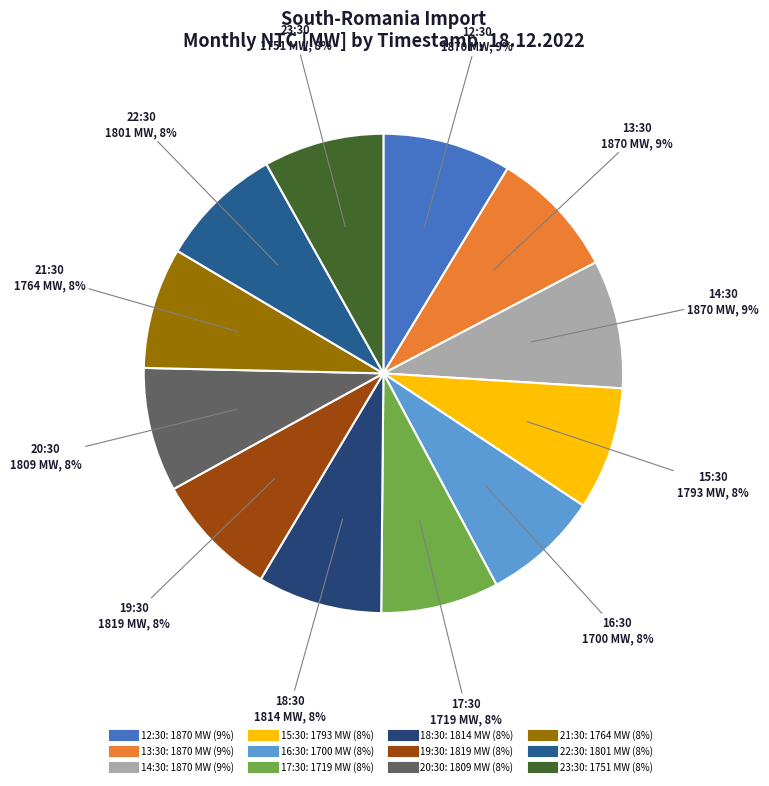

Do 20:30 and 13:30 together represent more than half of the pie?

No